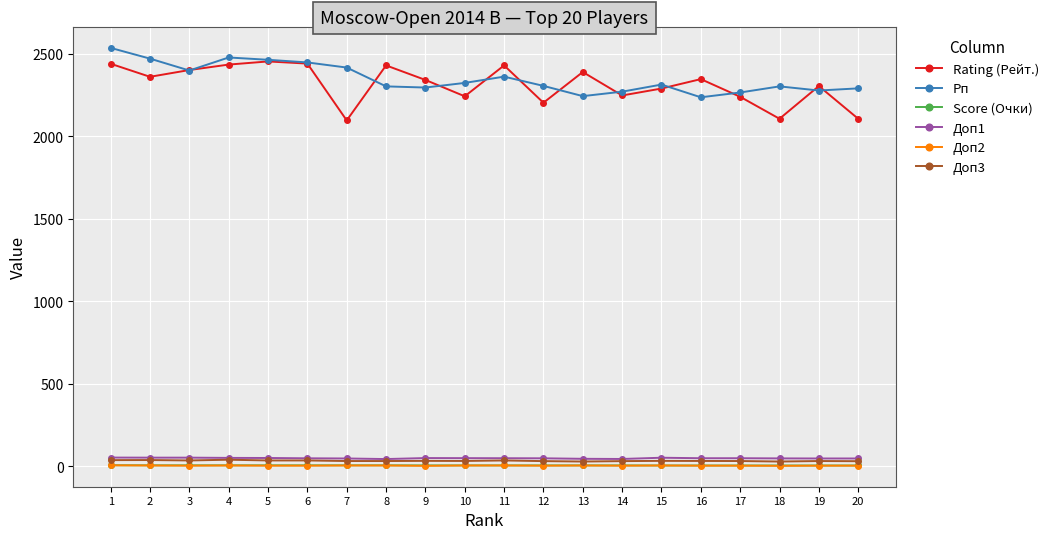

What is the value of the Рп point at the 14th from the left?

2269.0